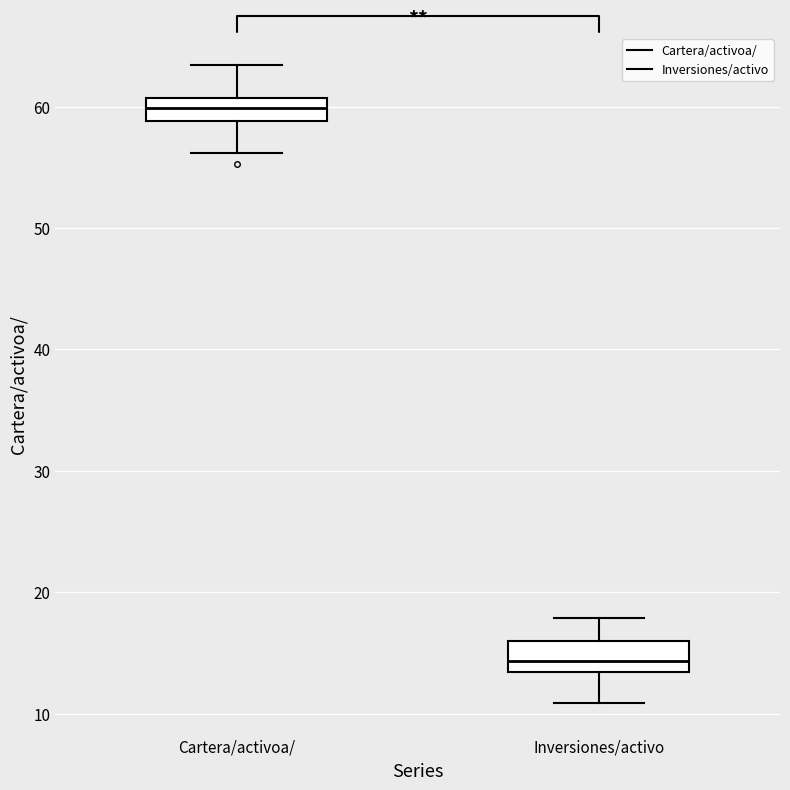

Which box's median line is the highest?

Cartera/activoa/